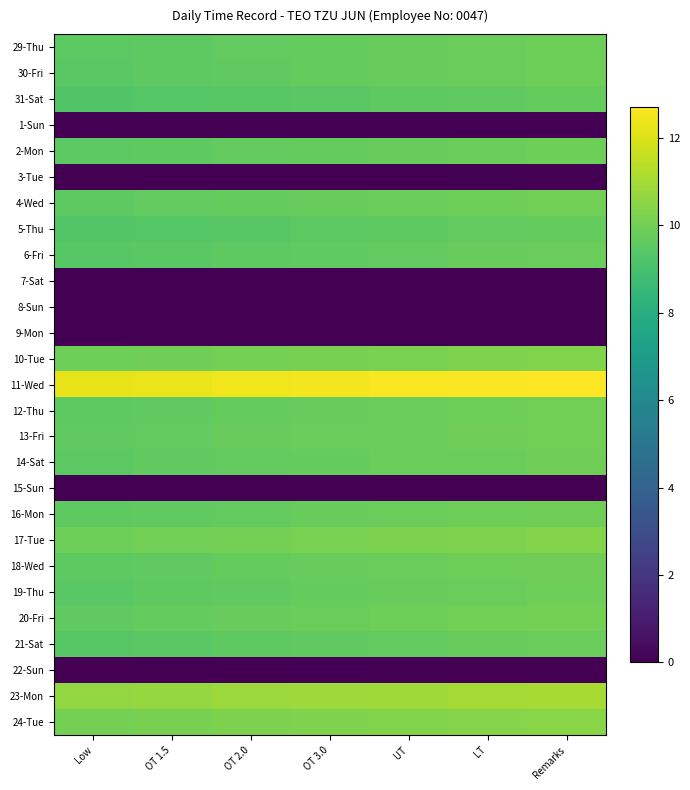

What is the spread (max minus min) of values at UT?

12.6